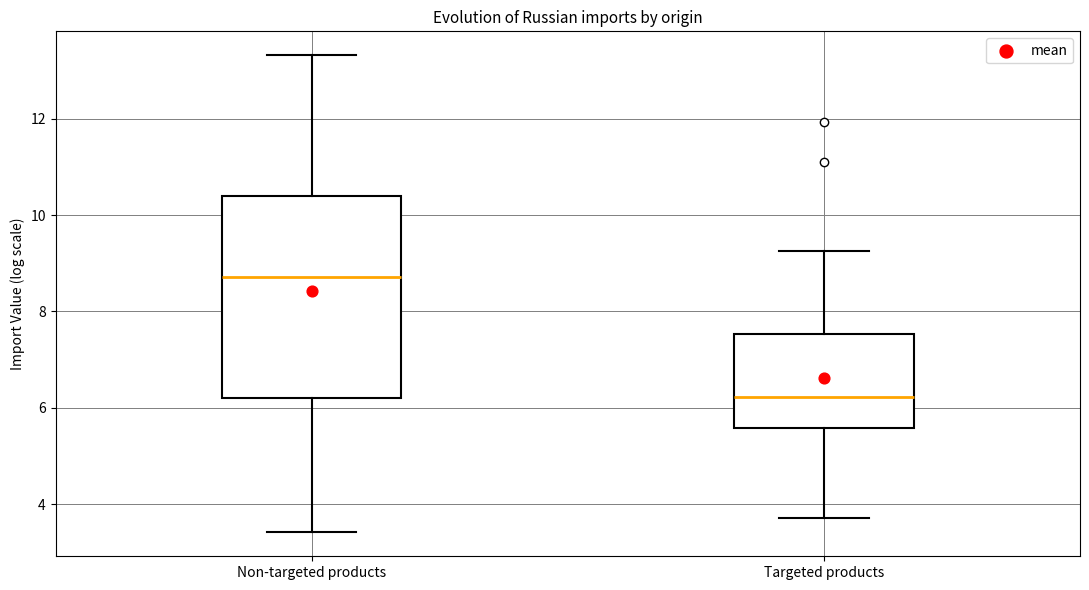

Where does the lower whisker of the box for Non-targeted products end on the y-axis? The values are not printed on the chart, so give them approximately, as read against the axis.

3.4